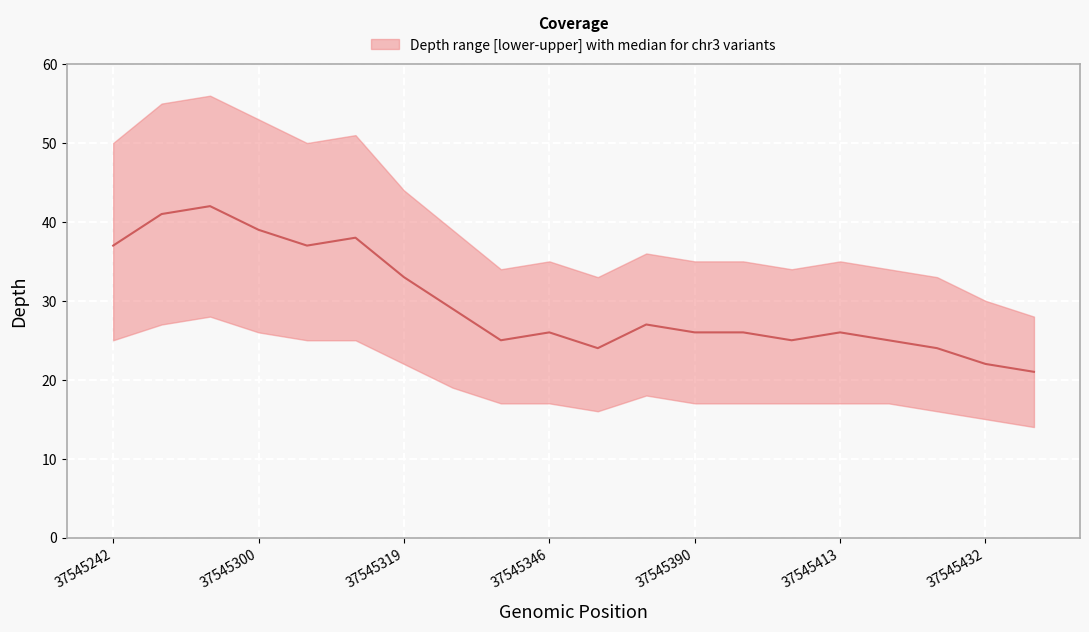

Is the value of depth_median at 37545346 greater than the value of depth_lower at 37545432?

Yes